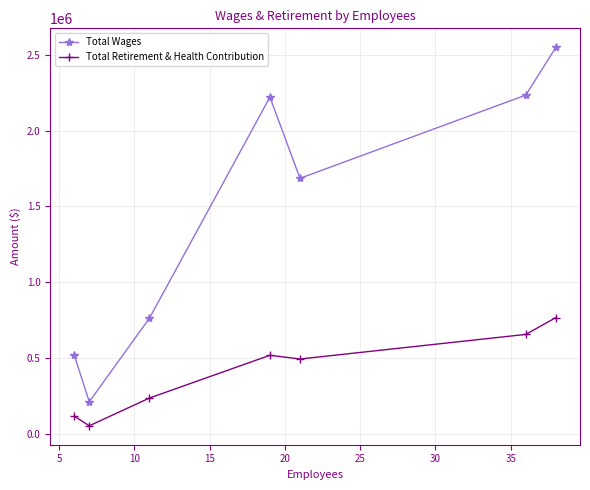

What is the smallest value displayed?

53364